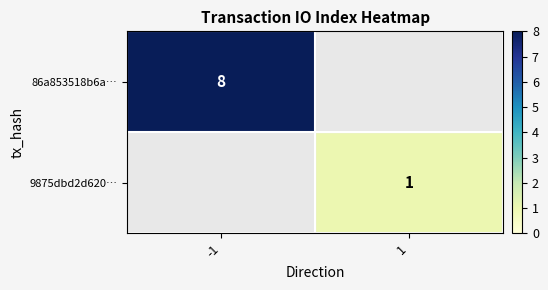

What is the minimum value shown in the chart?

1.0